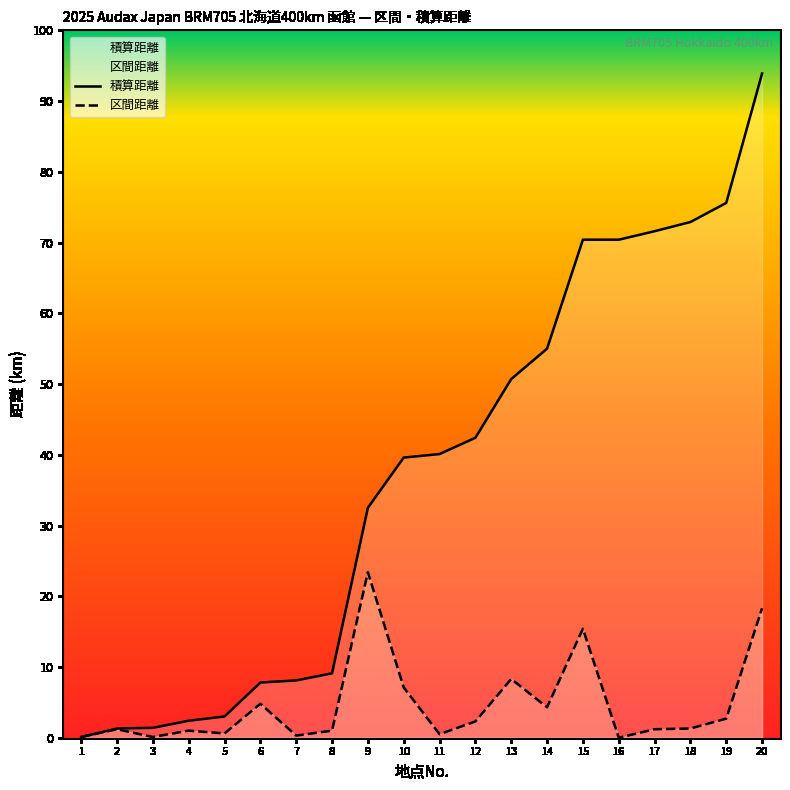

What is the difference between the second highest and minimum values in the 区間距離 series?

18.3